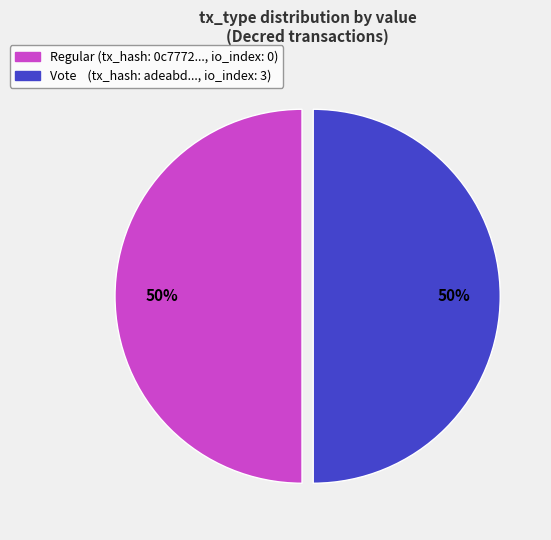

What percentage is the Regular (tx_hash: 0c7772..., io_index: 0) slice, to the nearest percent?

50%